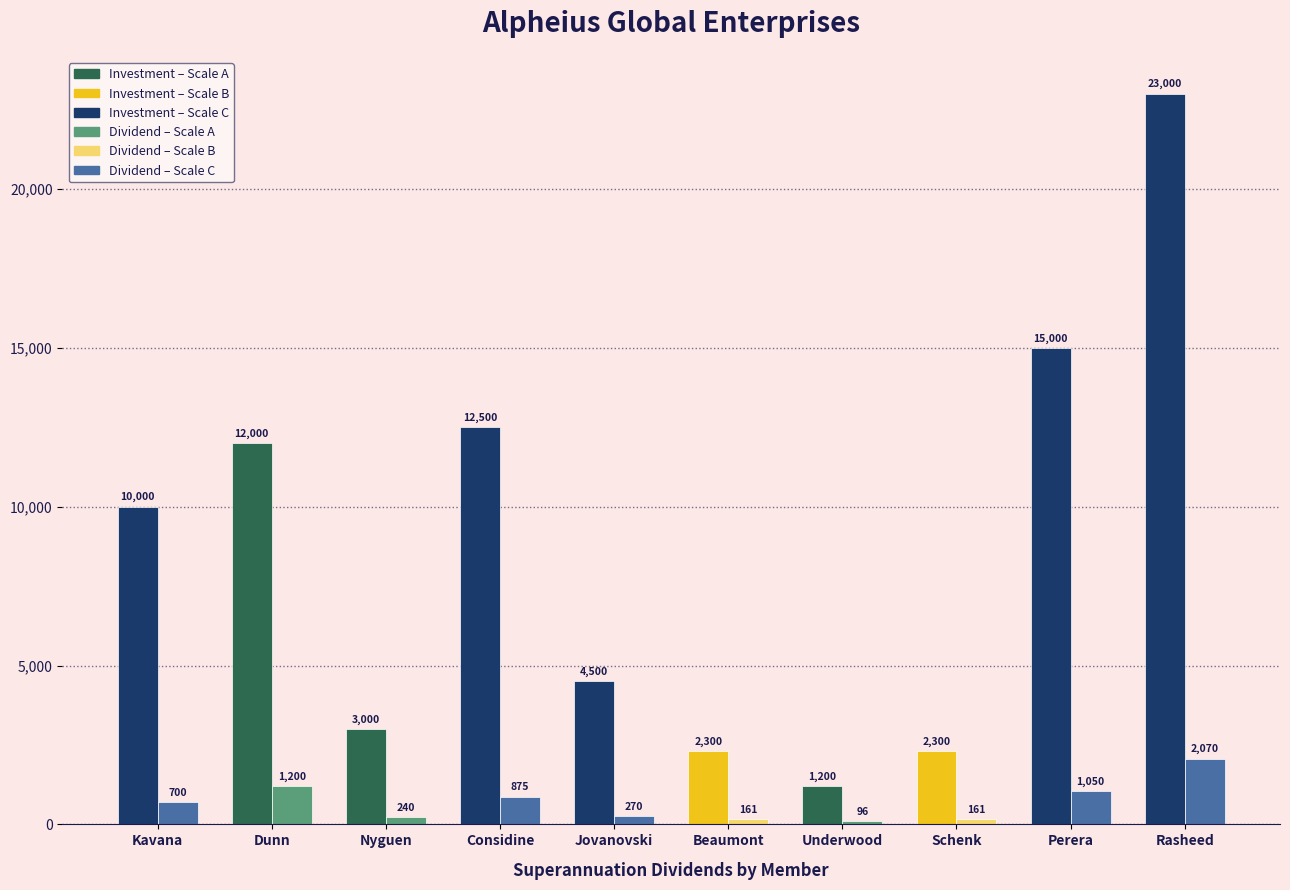

What is the spread (max minus min) of values at Beaumont?

2139